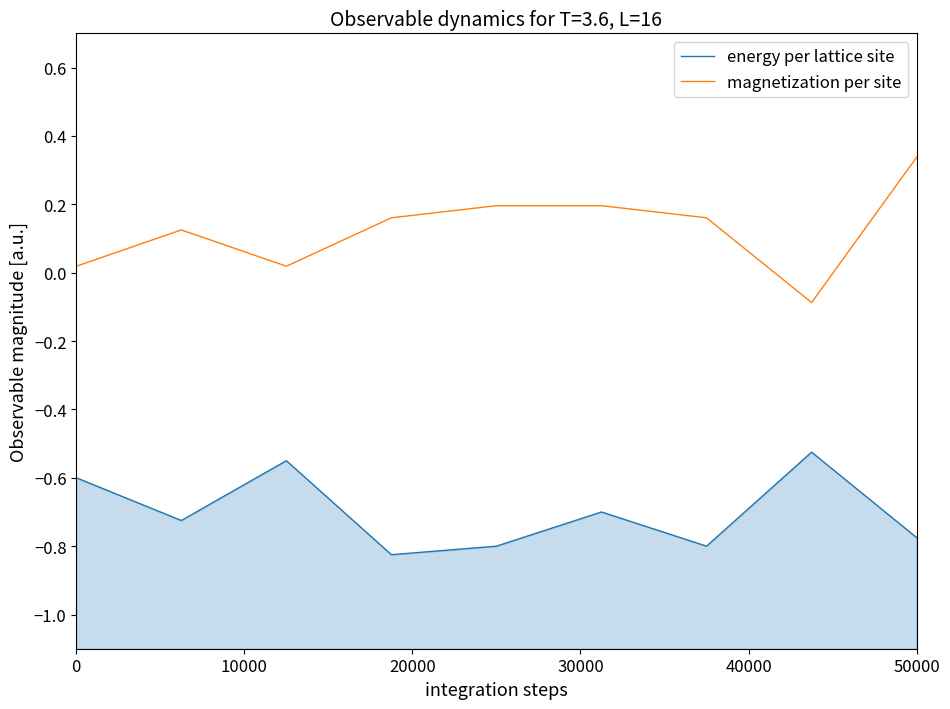

True or false: magnetization per site and energy per lattice site cross at least once.

False